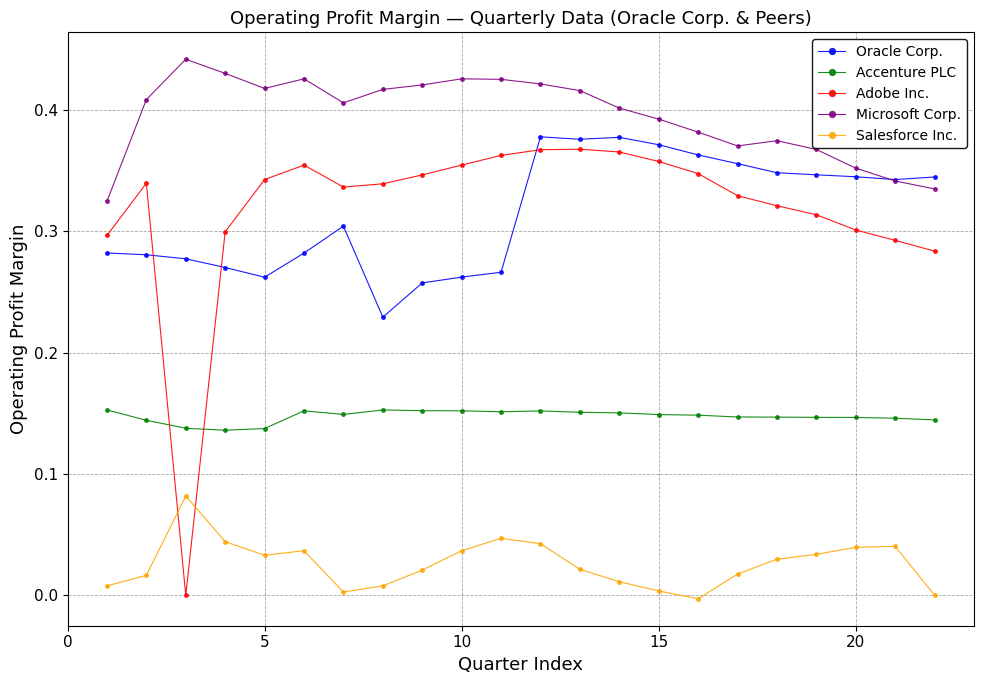

True or false: Adobe Inc. has more than 2 points higher than both neighbors.

True